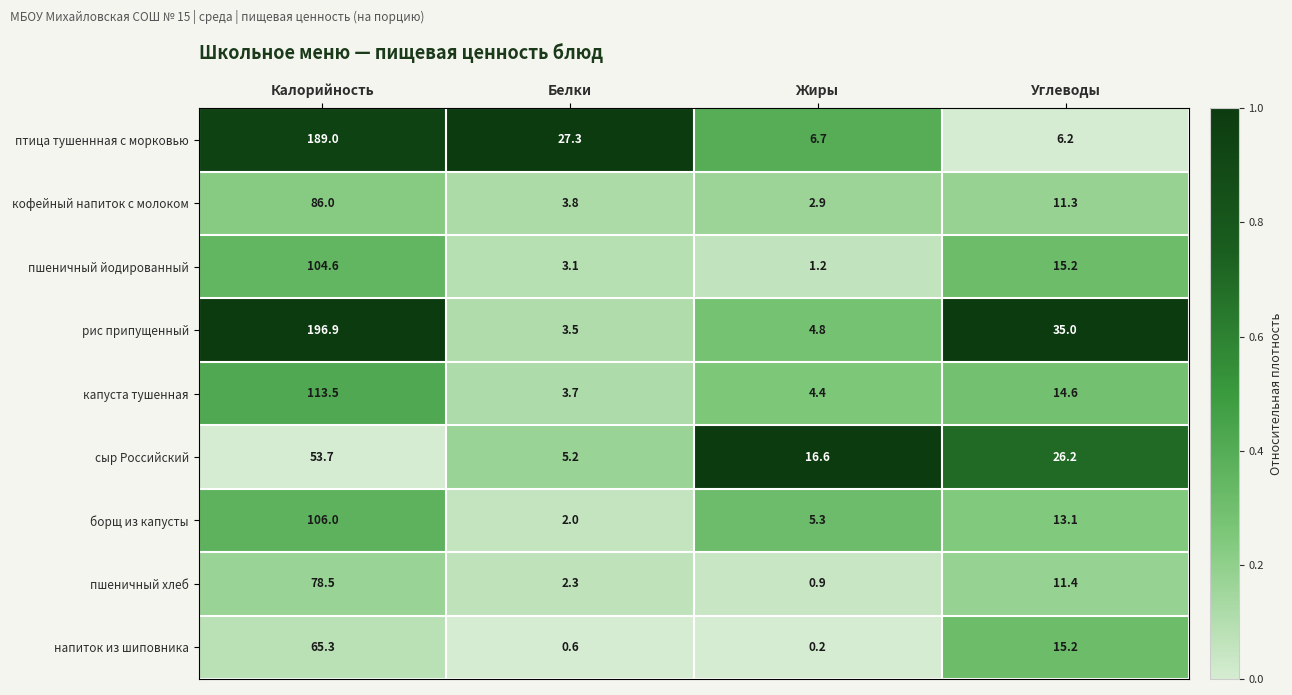

Which series has the largest total across all categories?

рис припущенный